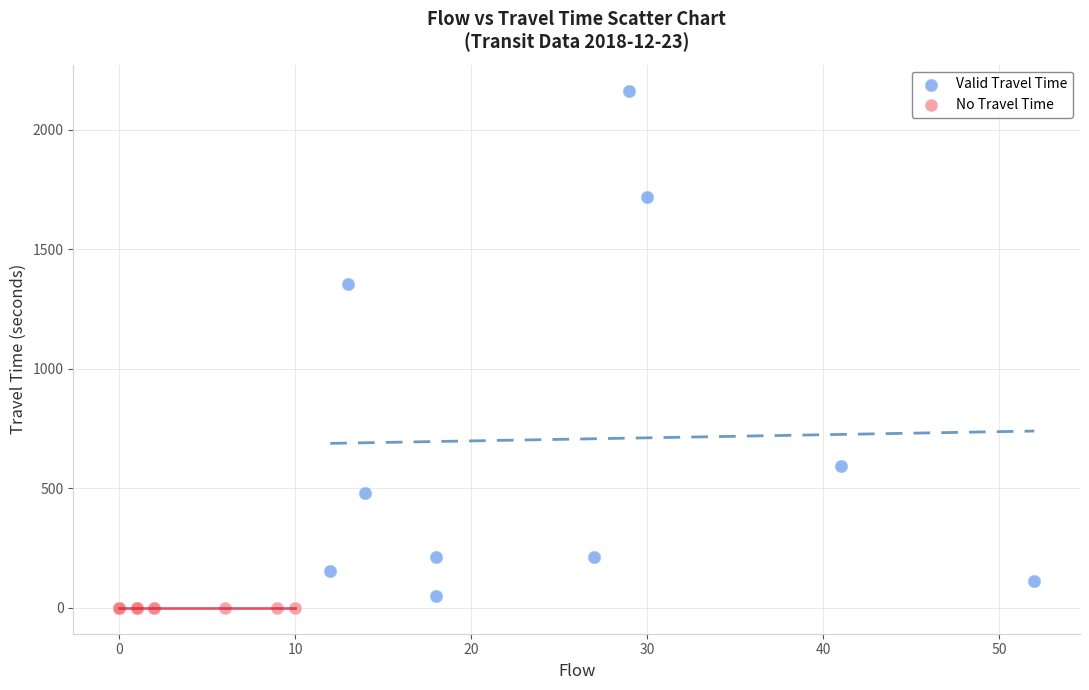

Which series reaches the maximum Y coordinate?

Valid Travel Time